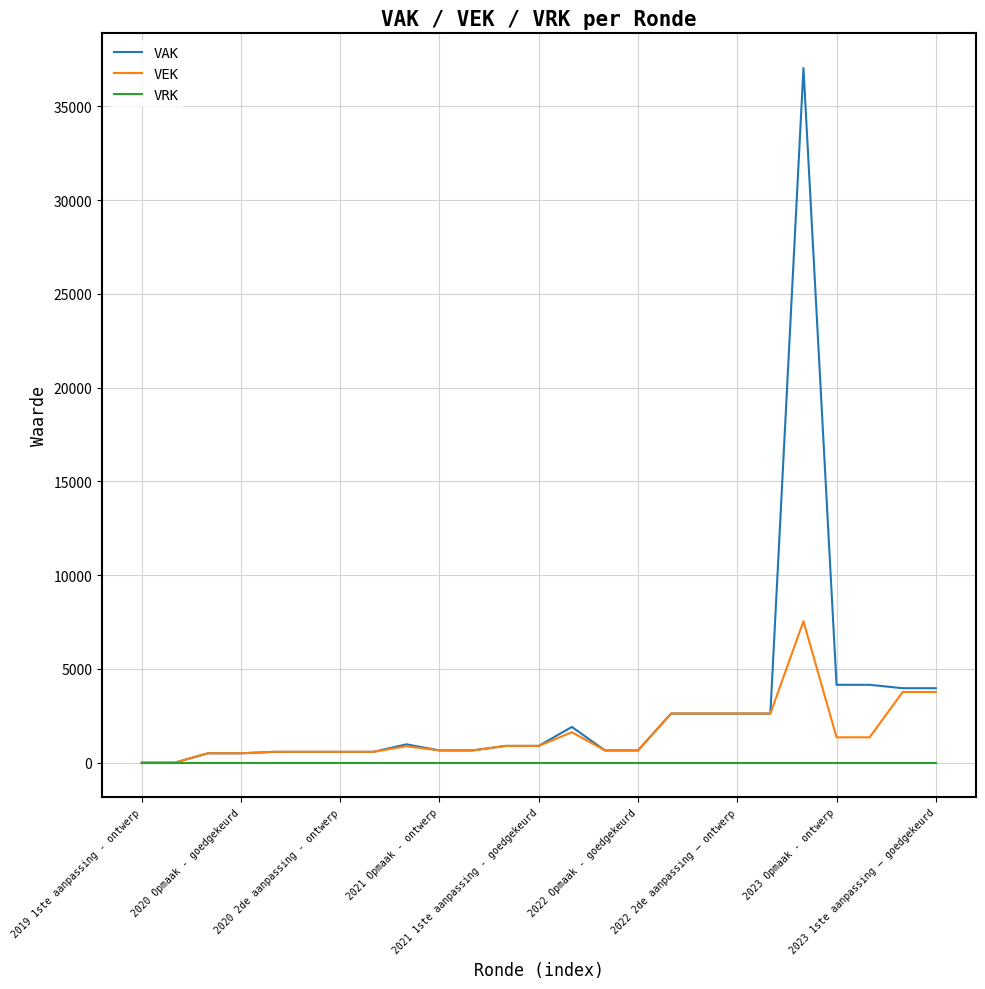

List the series in order of their peak value, lowest first.

VRK, VEK, VAK